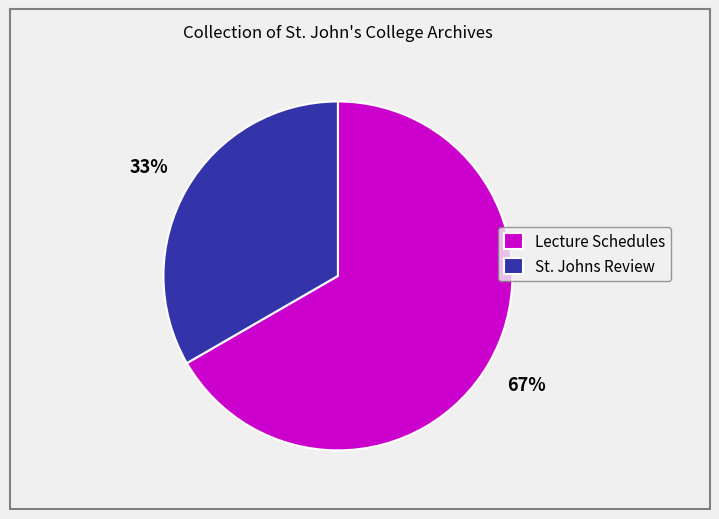

How many slices are in this pie chart?

2